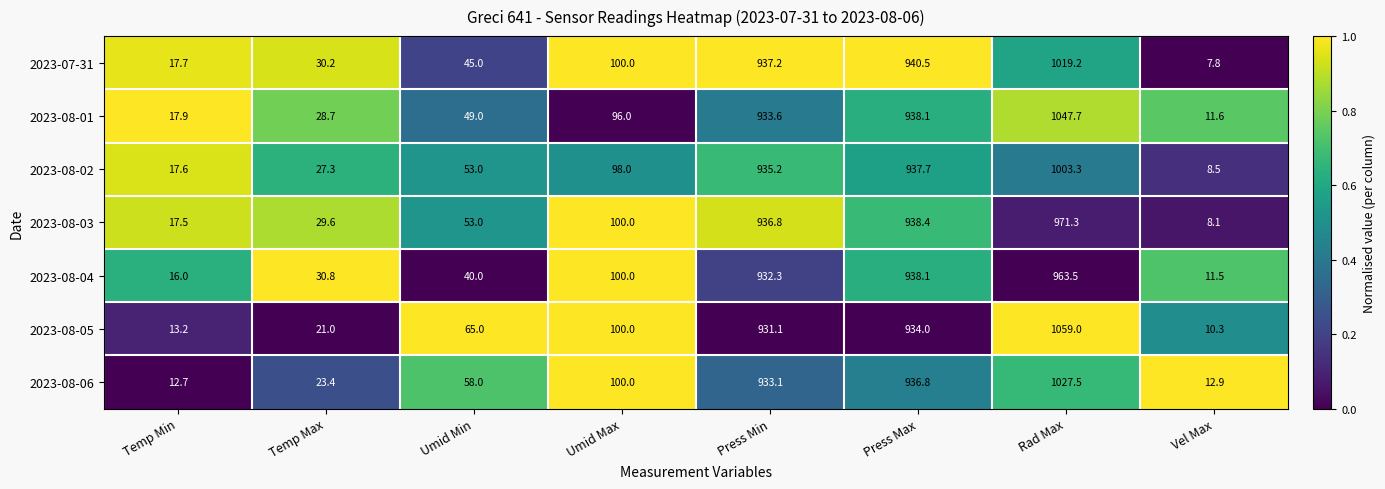

Count the number of categories in the chart.

8